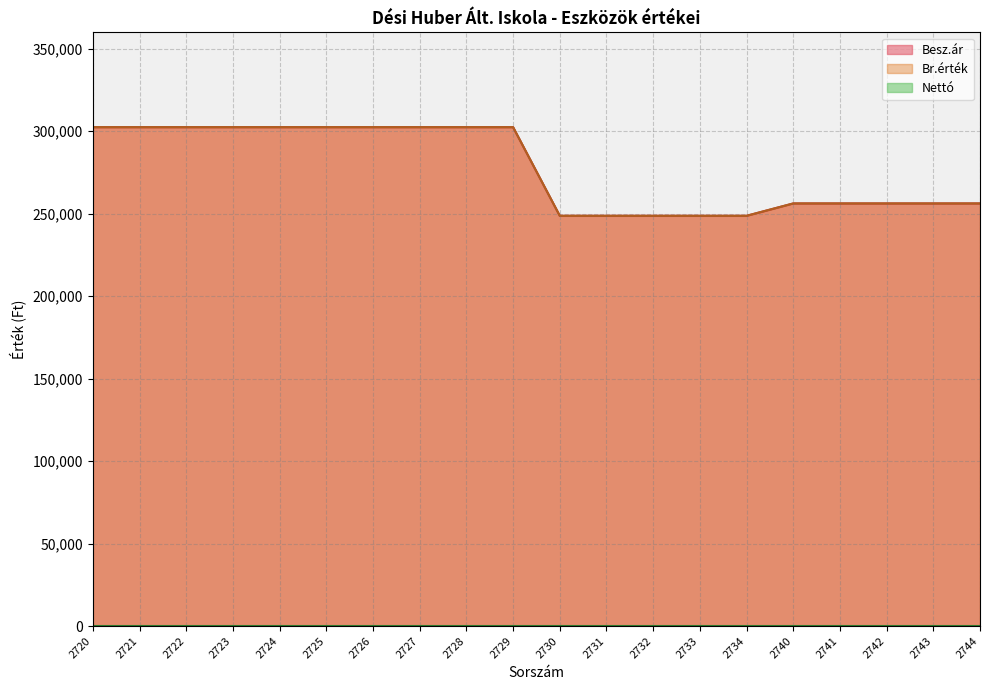

The Br.érték series shows 302500 at 2725. True or false?

True